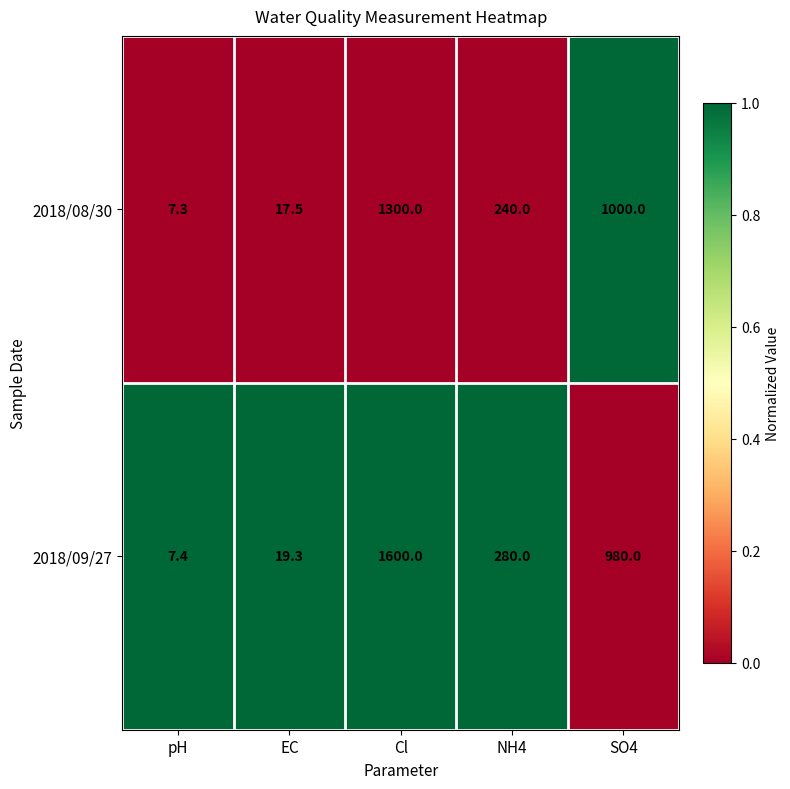

What is the difference between the maximum and second lowest values in the 2018/08/30 series?

1282.5